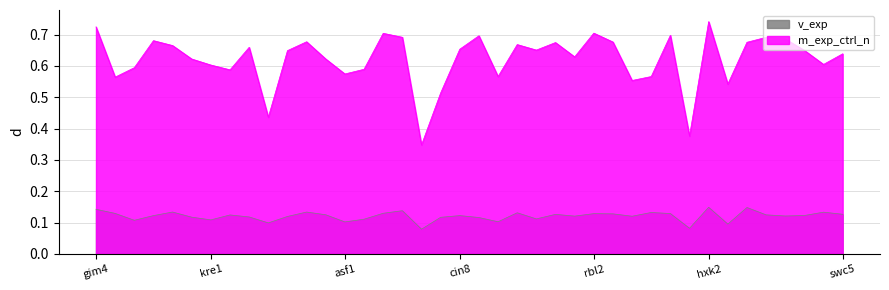

Which series has the largest range (max minus min)?

m_exp_ctrl_n